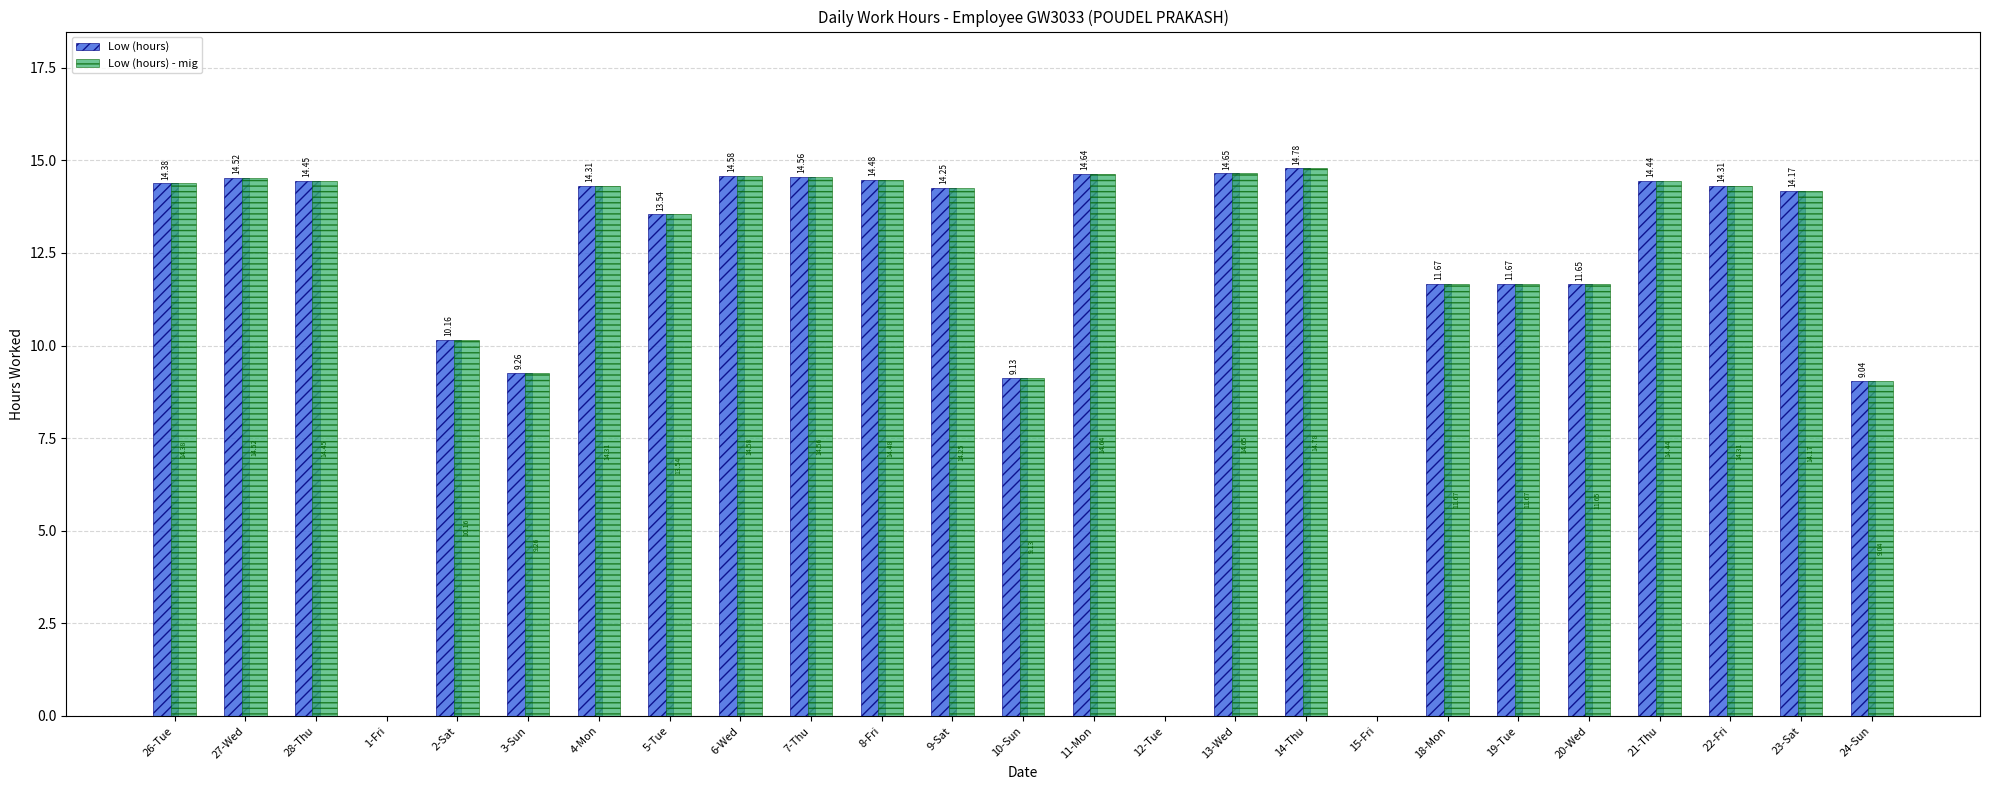

At which label is Low (hours) closest to 7?

24-Sun